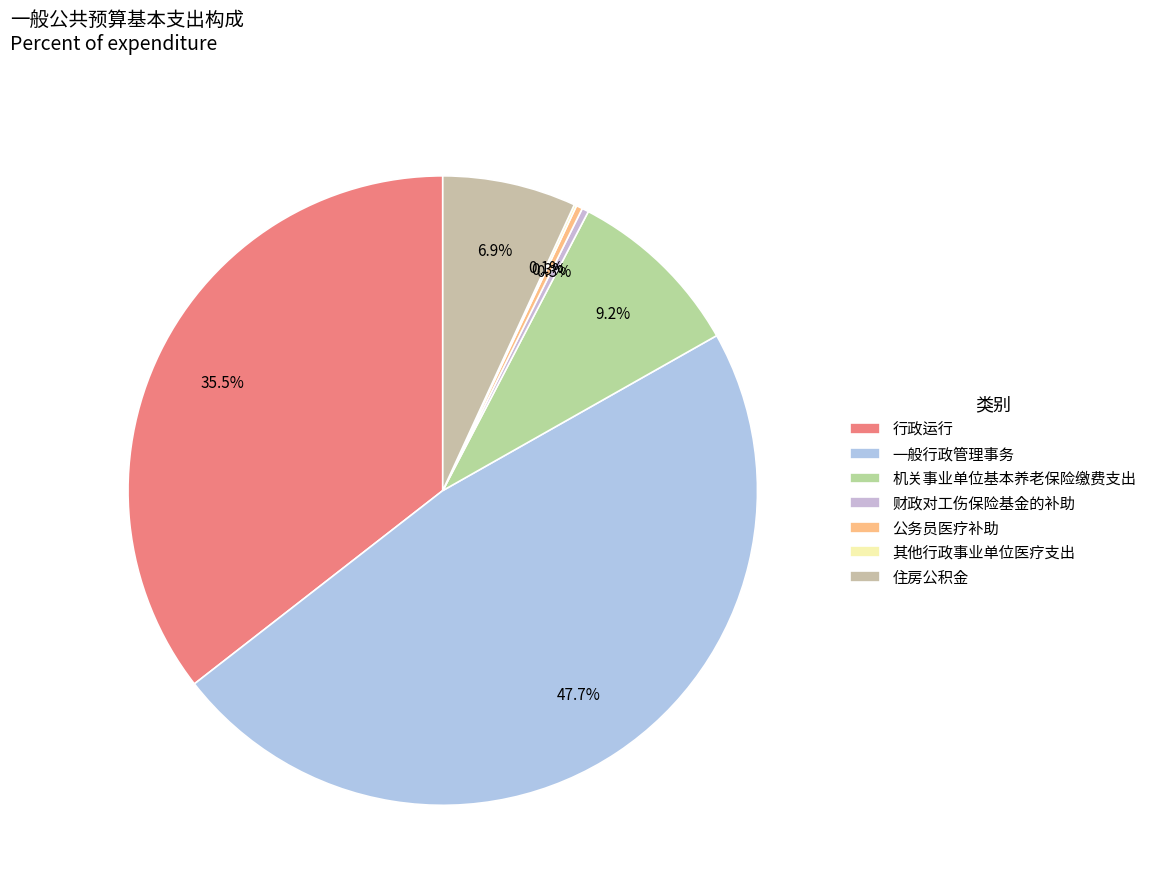

True or false: 财政对工伤保险基金的补助 accounts for 14% of the total.

False